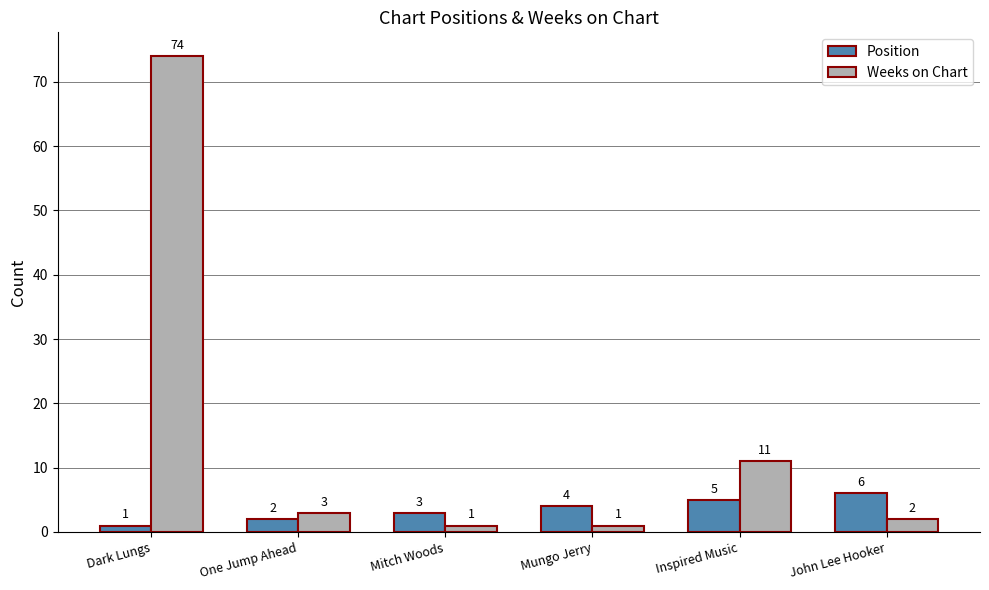

True or false: Weeks on Chart has a value of 7 at Inspired Music.

False